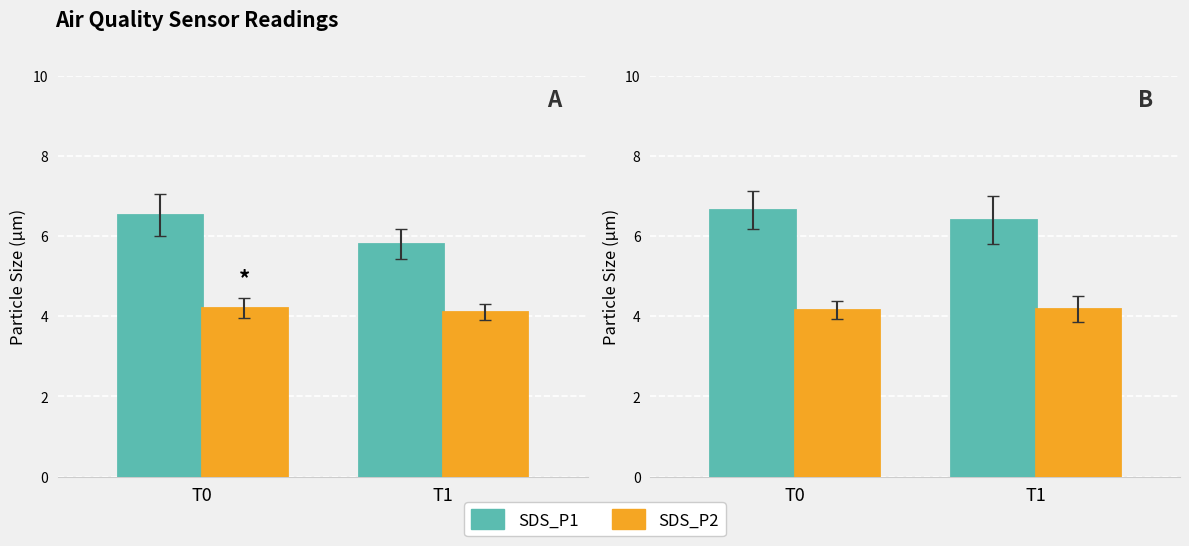

True or false: SDS_P2 has a value of 4.2 at T1.

True